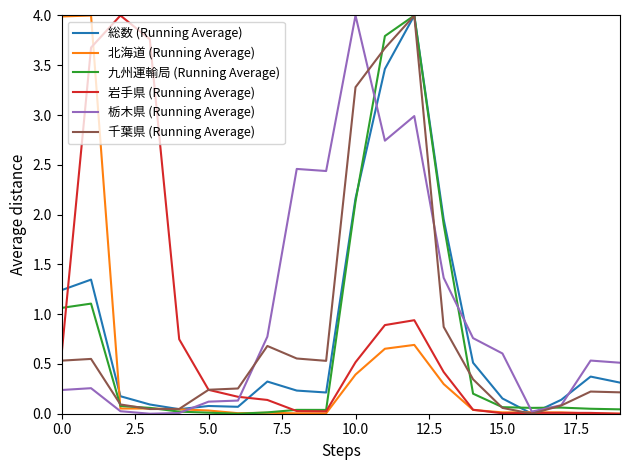

What is the greatest value displayed?

4.0